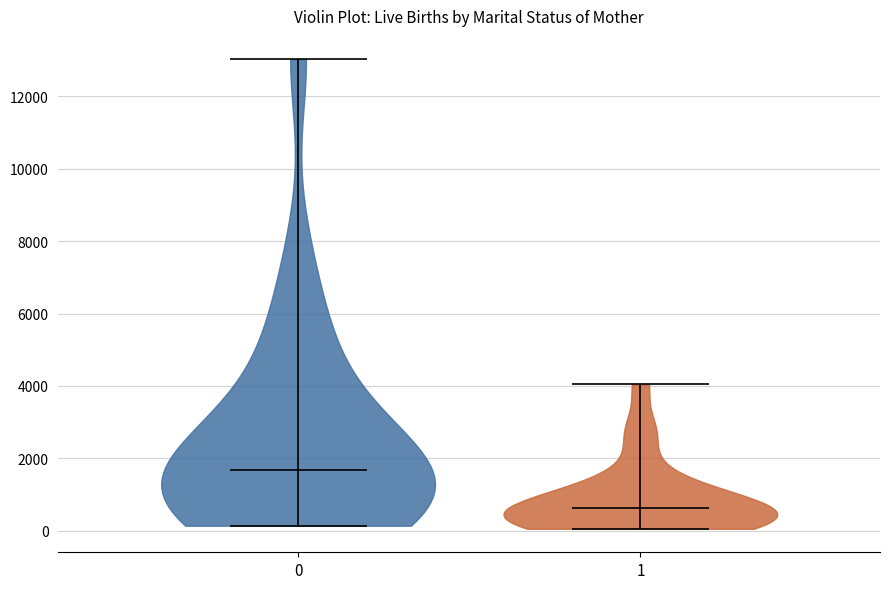

Where does the median line of the violin at x = 0 sit on the y-axis? The values are not printed on the chart, so give them approximately, as read against the axis.

1600